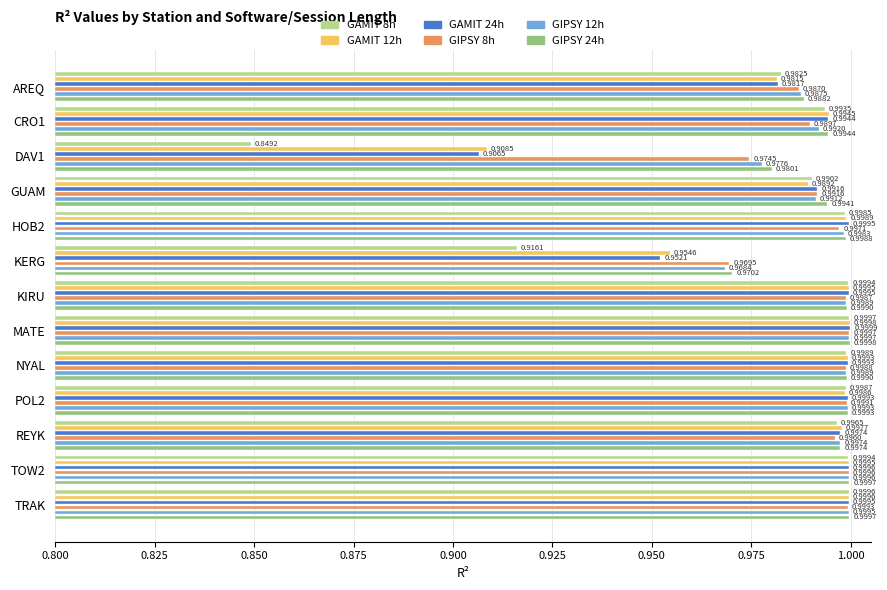

Rank the series at TOW2 from lowest to highest value.

GAMIT 8h, GAMIT 12h, GAMIT 24h, GIPSY 8h, GIPSY 12h, GIPSY 24h